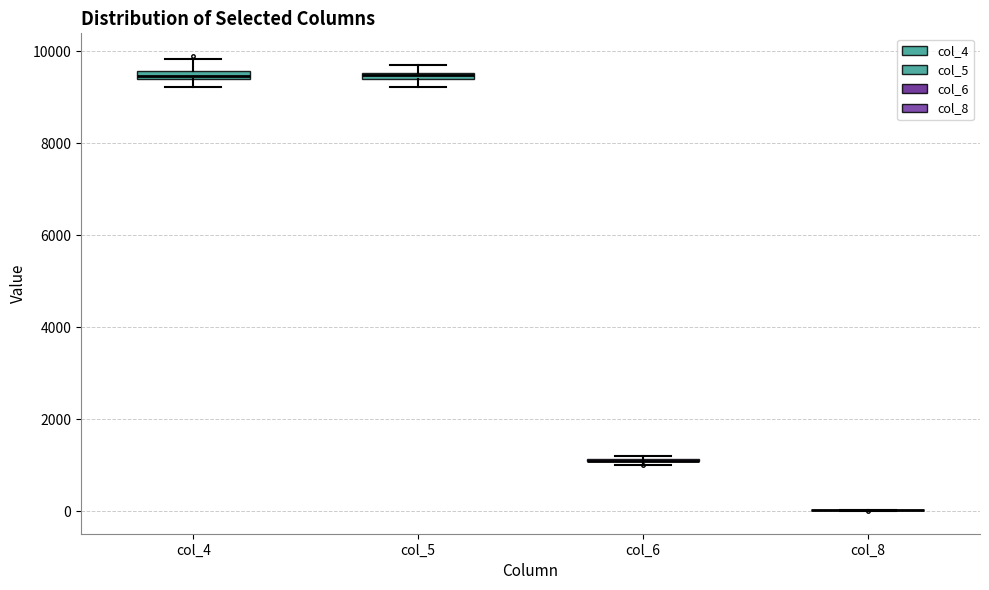

Where is the lower edge of the box for col_5 on the y-axis? The values are not printed on the chart, so give them approximately, as read against the axis.

9400